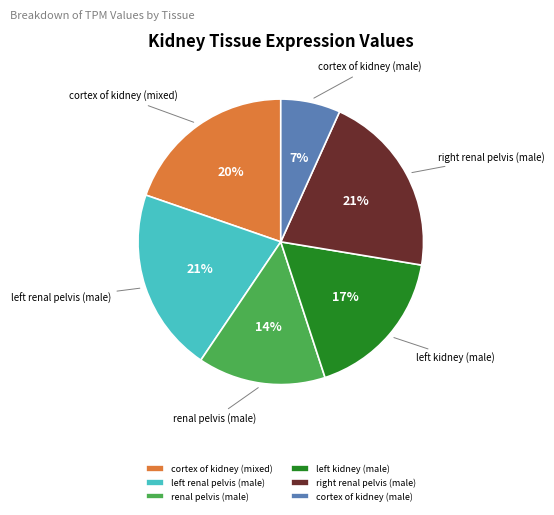

What percentage is the cortex of kidney (mixed) slice, to the nearest percent?

20%